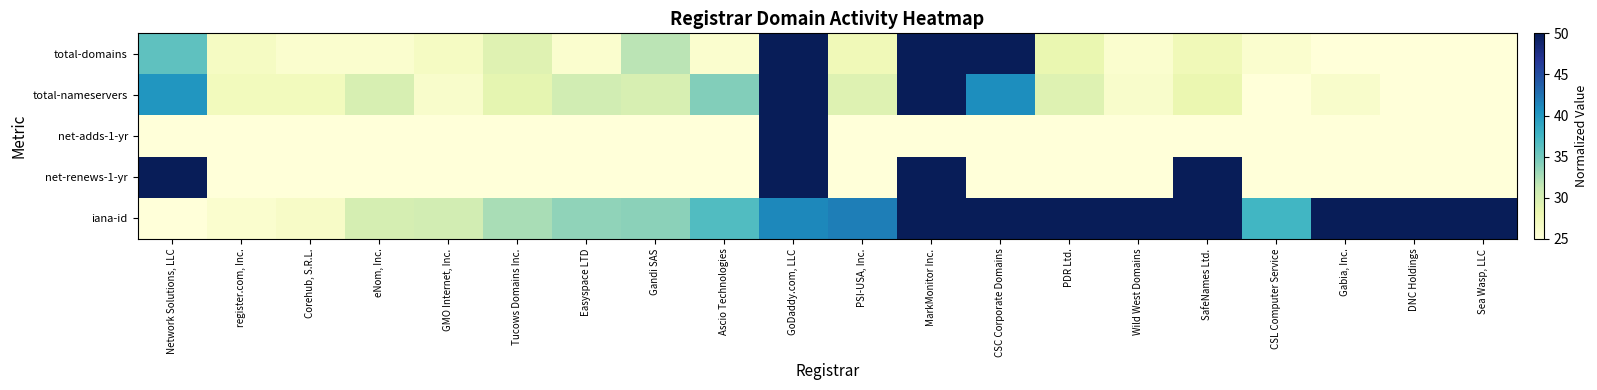

Which series has the largest range (max minus min)?

total-domains